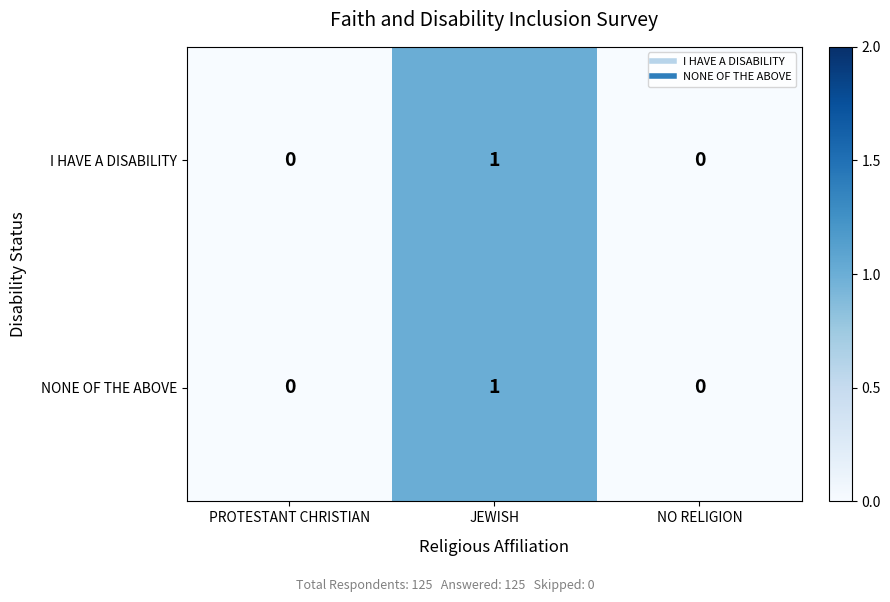

True or false: I HAVE A DISABILITY has a value of 0 at PROTESTANT CHRISTIAN.

True